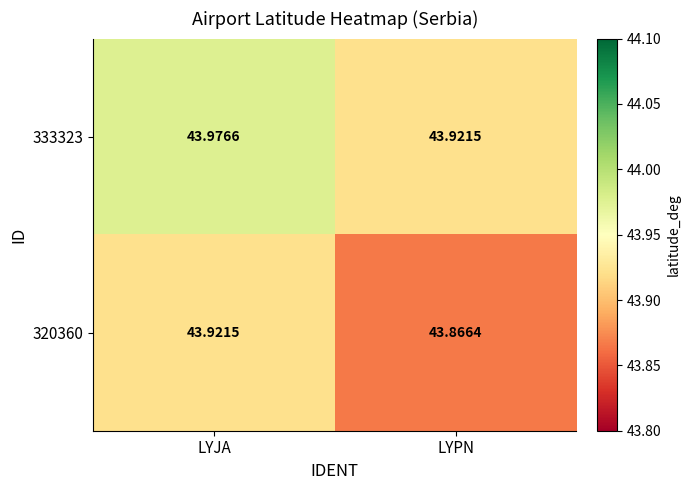

At which category is the sum across all series the highest?

LYJA